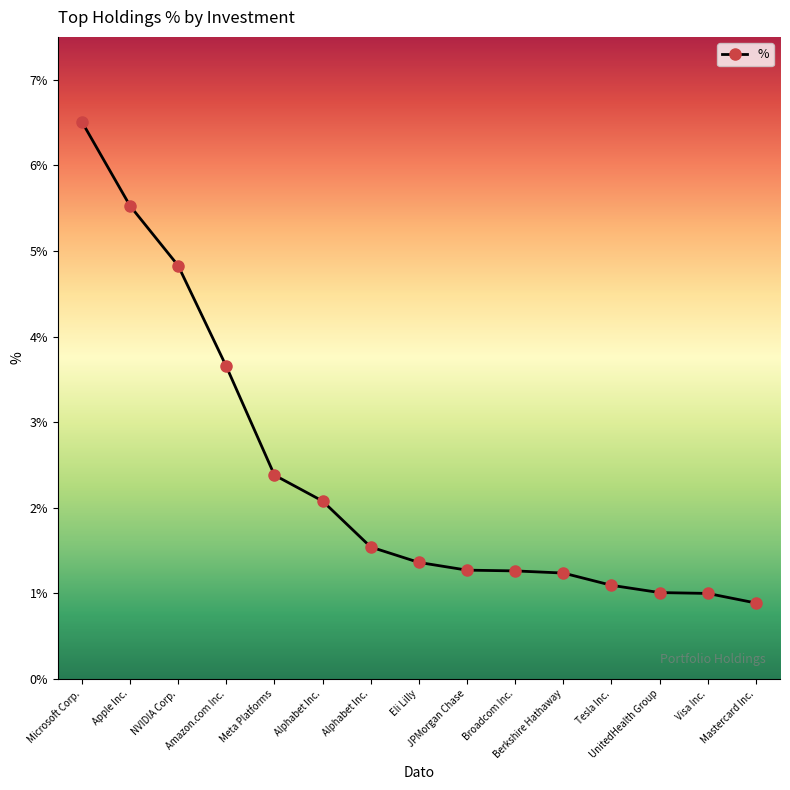

Is it true that the value at Eli Lilly is 1.4?

True